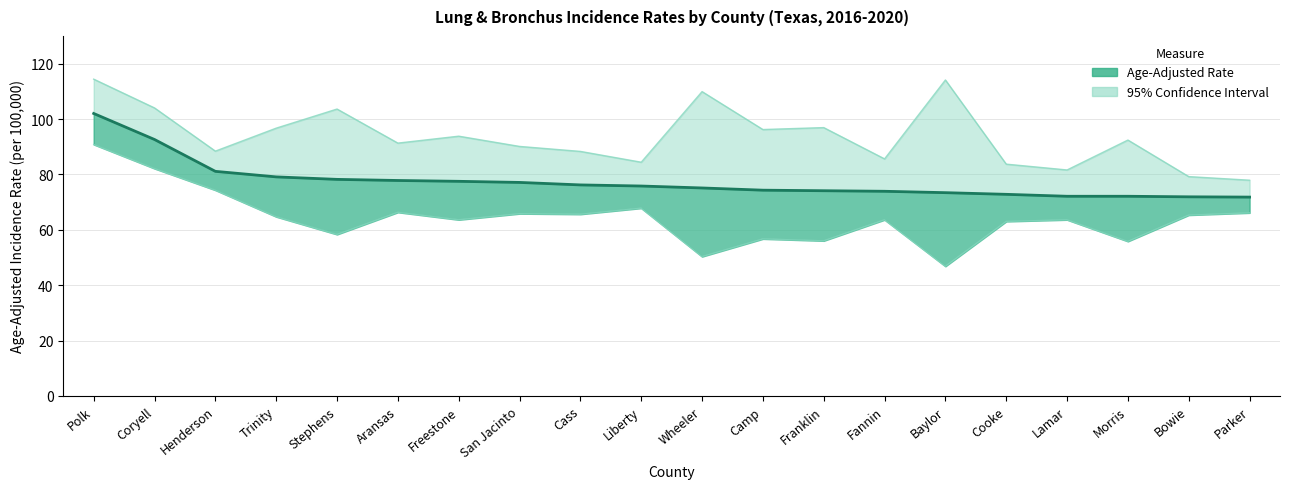

Rank the categories by value from highest to lowest.

Polk, Coryell, Henderson, Trinity, Stephens, Aransas, Freestone, San Jacinto, Cass, Liberty, Wheeler, Camp, Franklin, Fannin, Baylor, Cooke, Lamar, Morris, Bowie, Parker